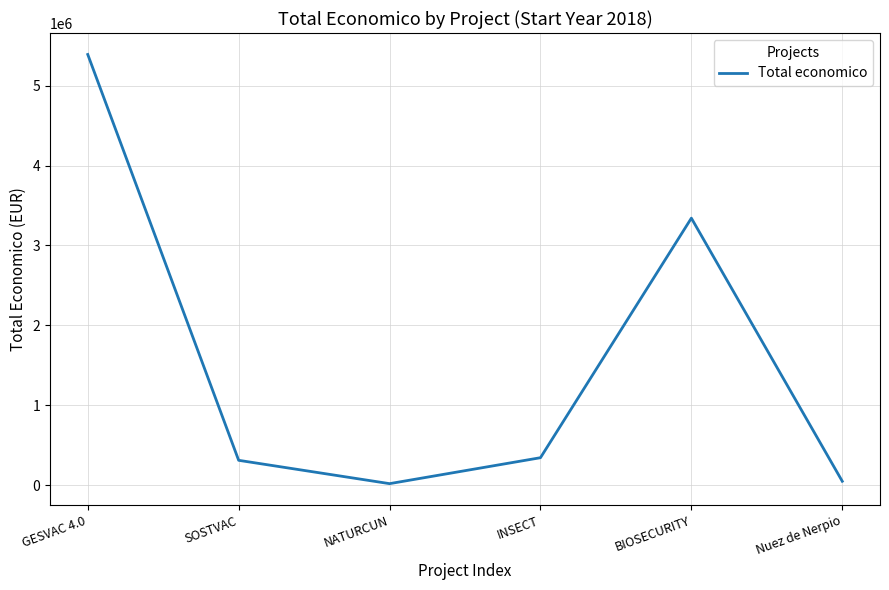

True or false: the data shows 311553 at SOSTVAC.

True